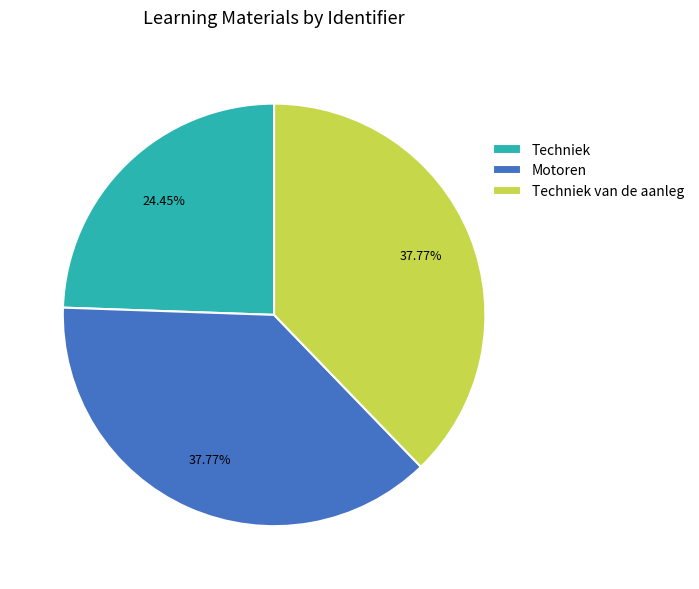

To the nearest percent, what is the average slice percentage?

33%